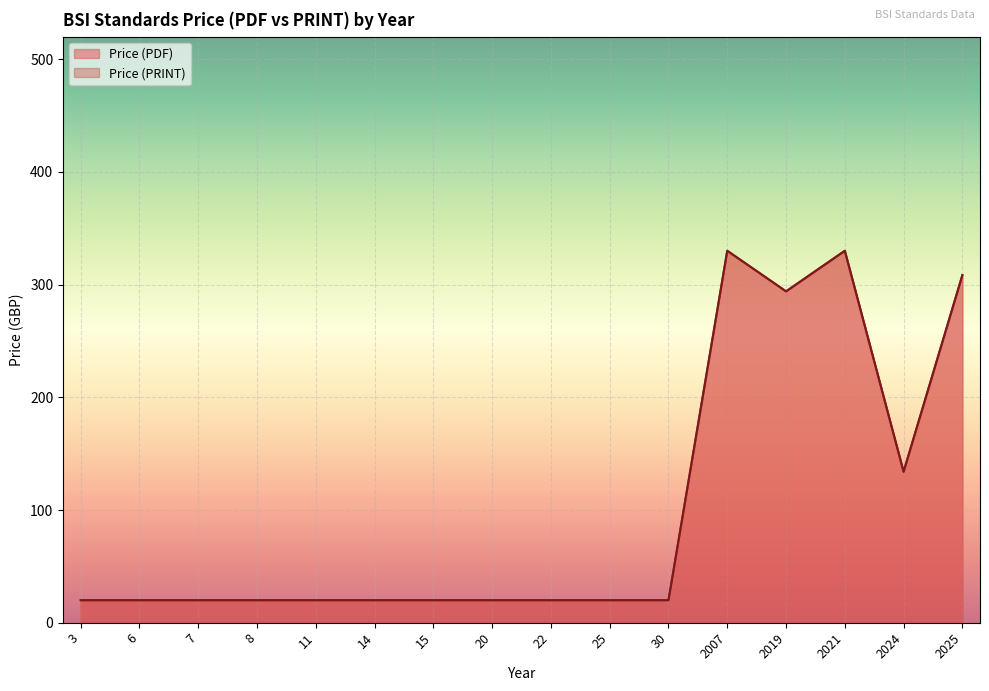

List the series in order of their peak value, lowest first.

Price (PDF), Price (PRINT)